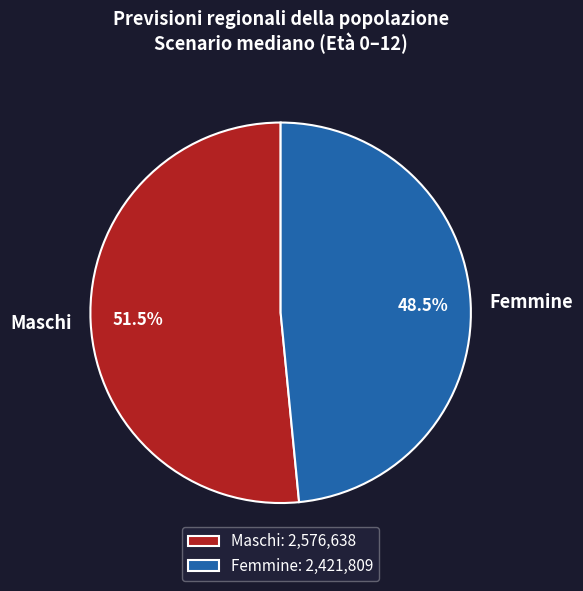

Is there any slice that represents more than half of the pie?

Yes